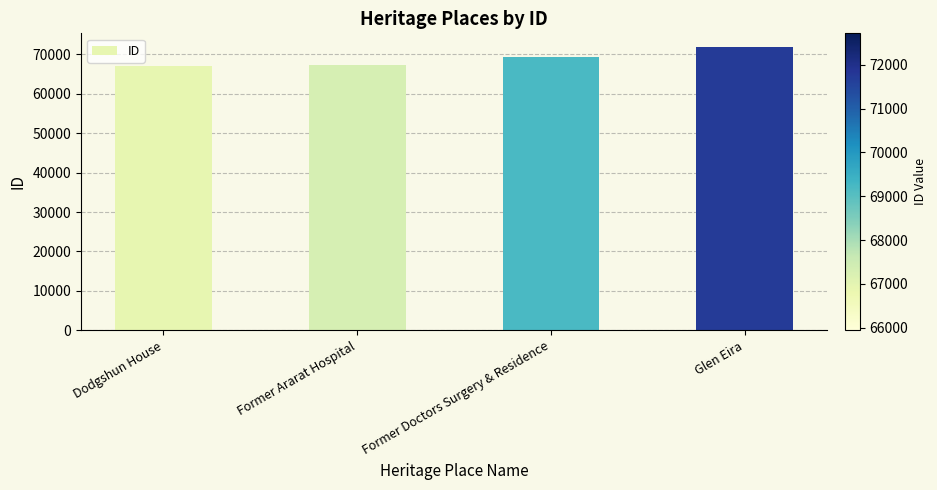

What value does the data have at Glen Eira, to the nearest 50?

71700